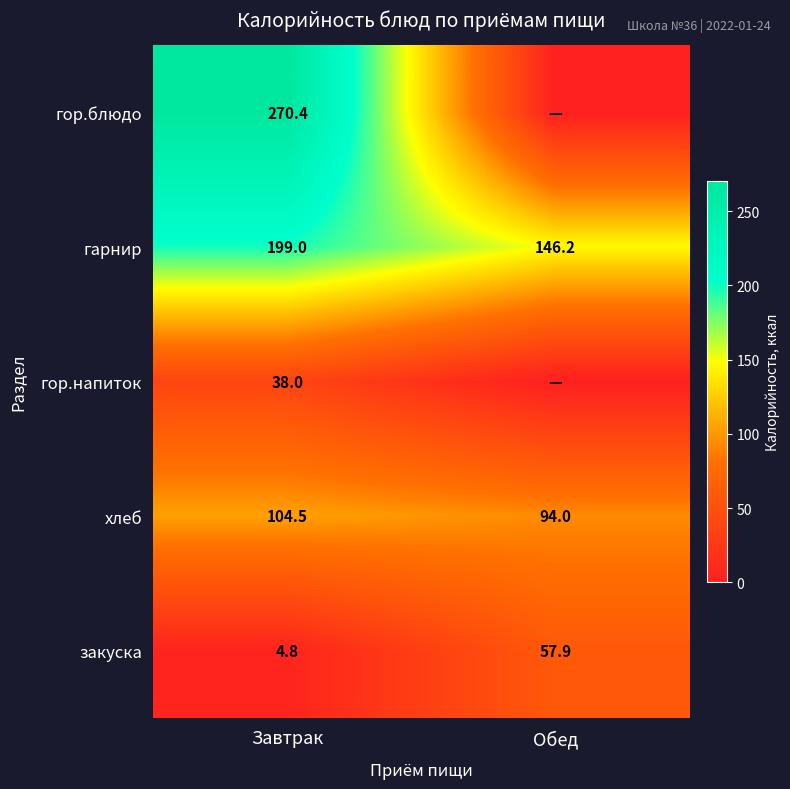

List the labels in order of закуска value, largest first.

Обед, Завтрак